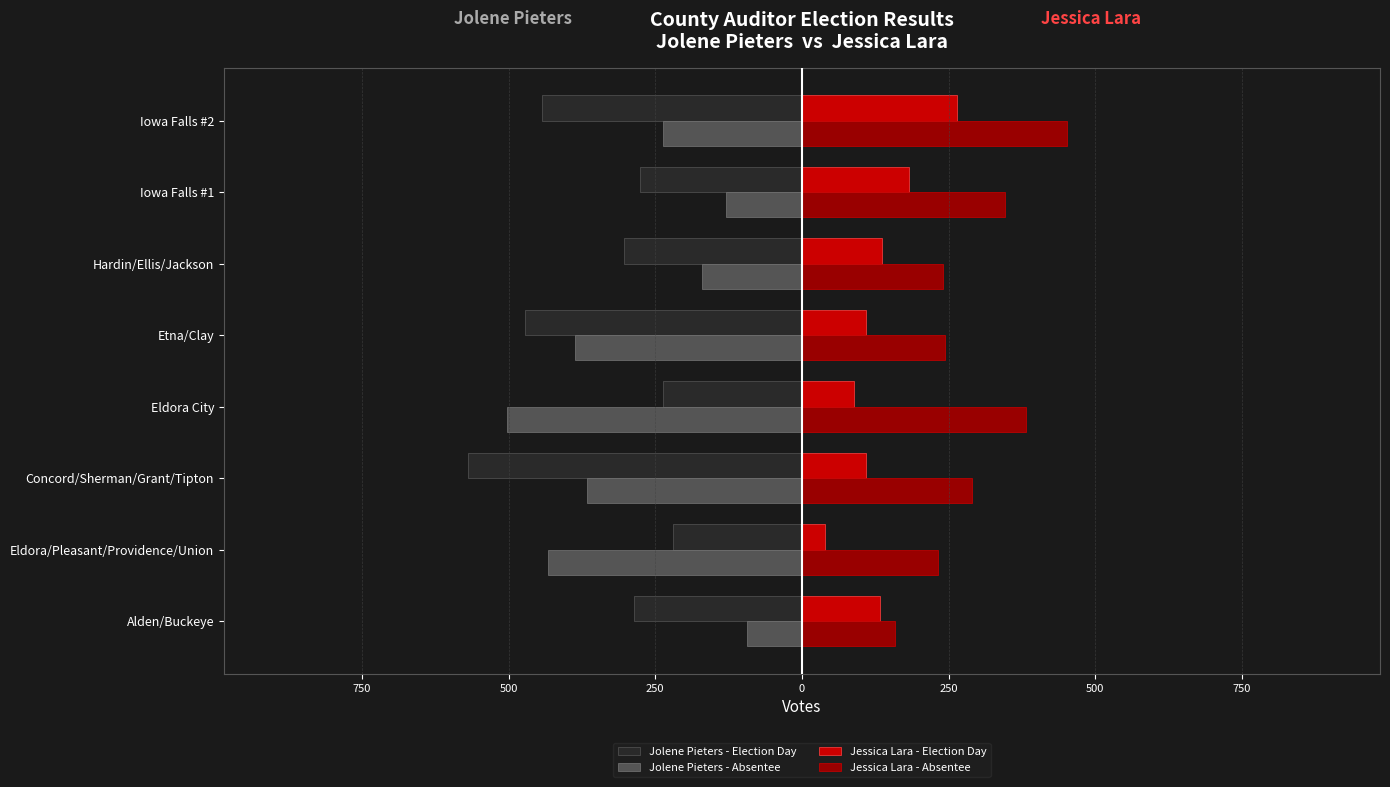

What are all the series names shown in the legend?

Jolene Pieters - Election Day, Jolene Pieters - Absentee, Jessica Lara - Election Day, Jessica Lara - Absentee